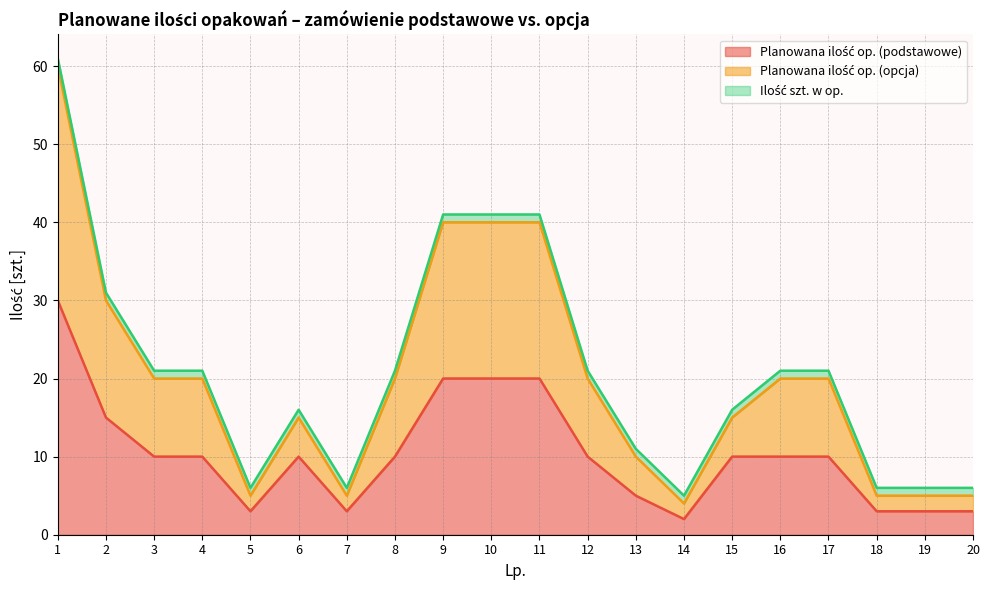

True or false: Planowana ilość op. (podstawowe) has more than 1 interior local peaks.

False